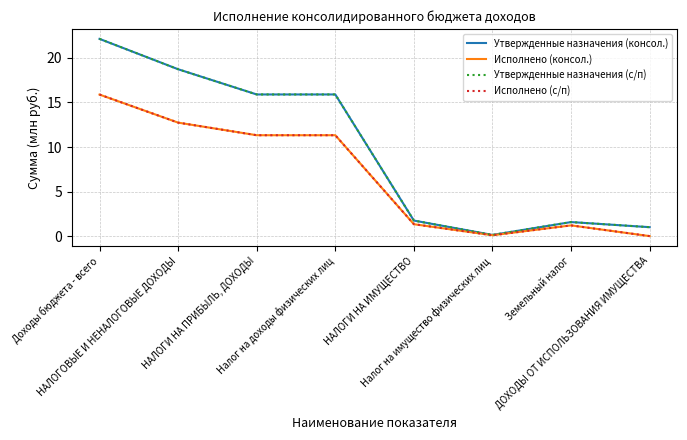

The value of Утвержденные назначения (с/п) at Доходы бюджета - всего is 31.8. True or false?

False